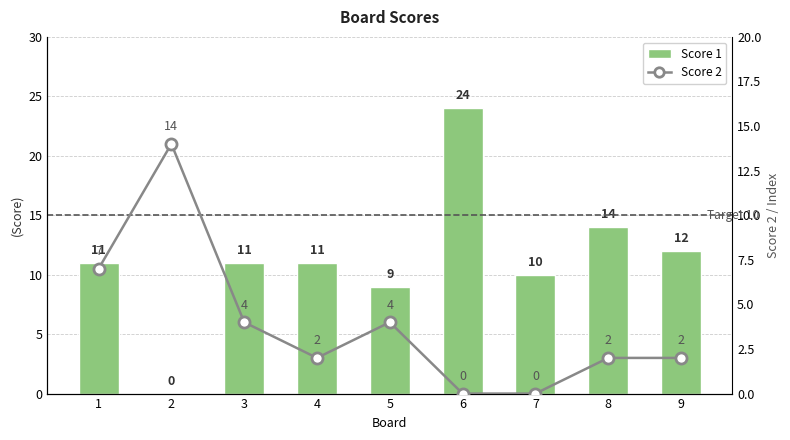

Is the value of Score 1 at 9 greater than the value of Score 2 at 1?

Yes